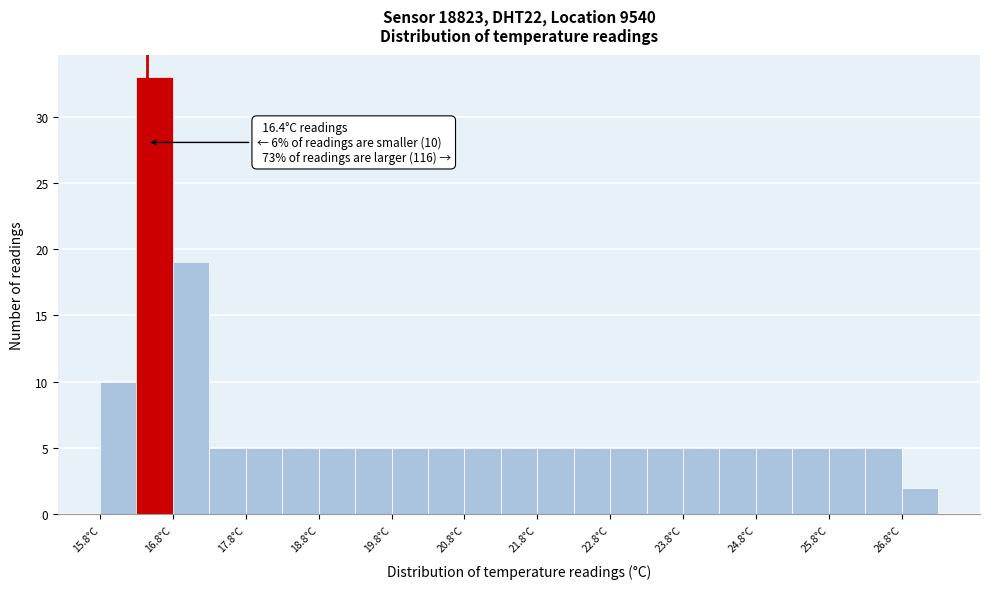

Which range on the x-axis has the tallest bar?

16.25 to 16.75